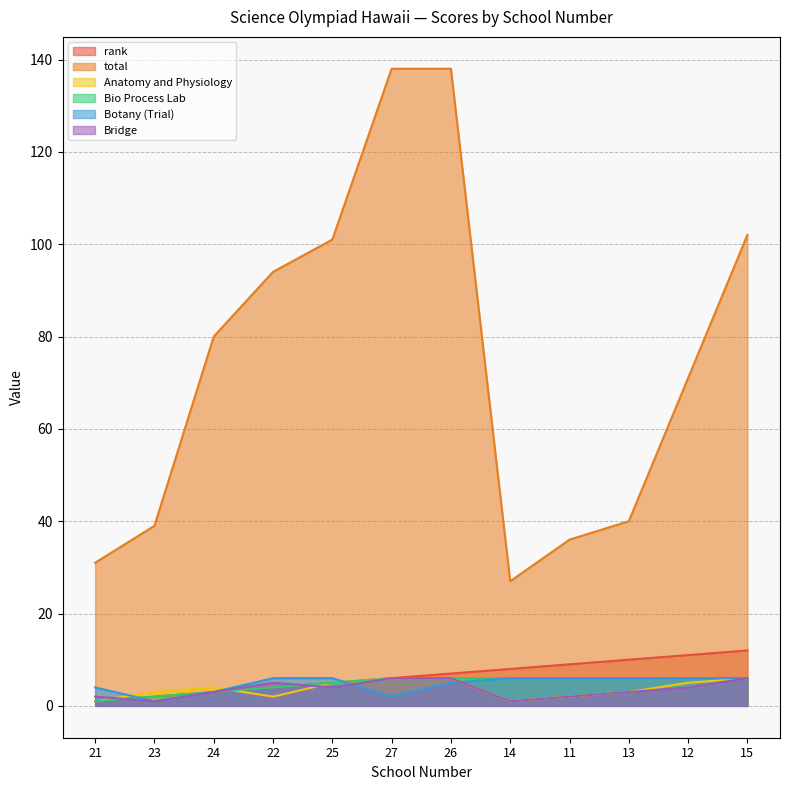

Is the value of Botany (Trial) at 27 greater than the value of Bridge at 25?

No